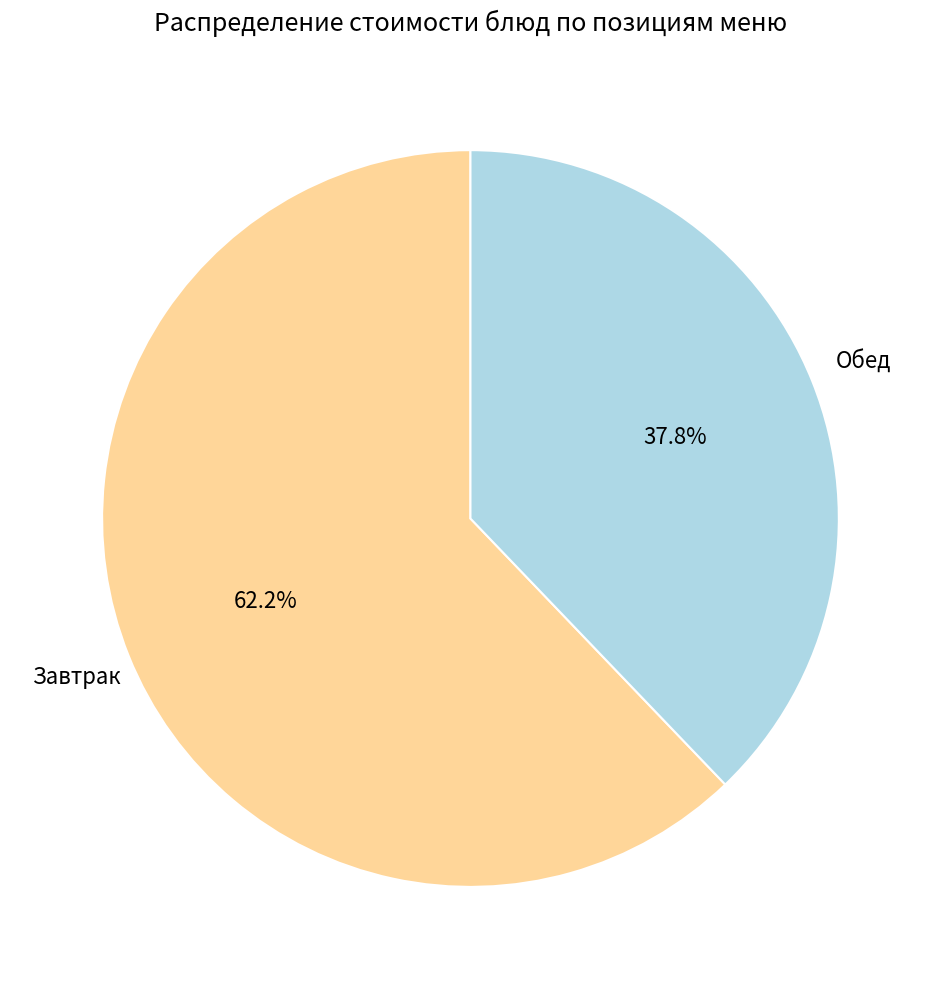

Does any single category account for the majority?

Yes